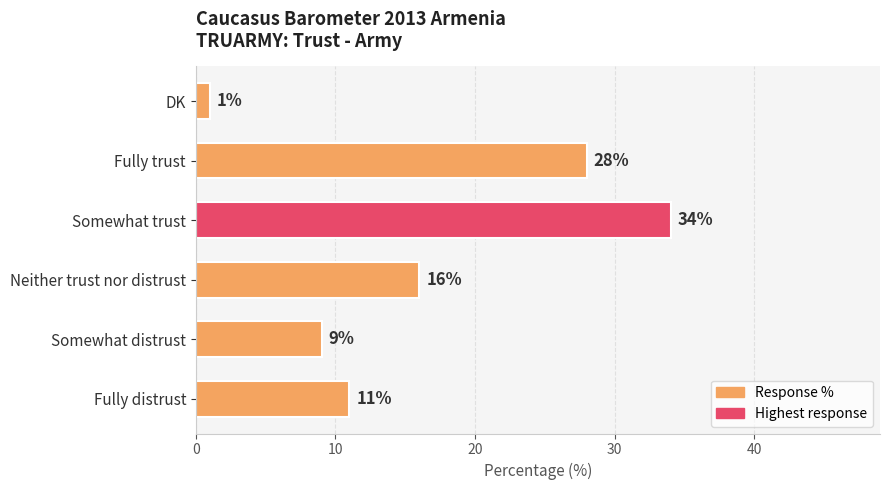

Between DK and Fully trust, which is larger?

Fully trust